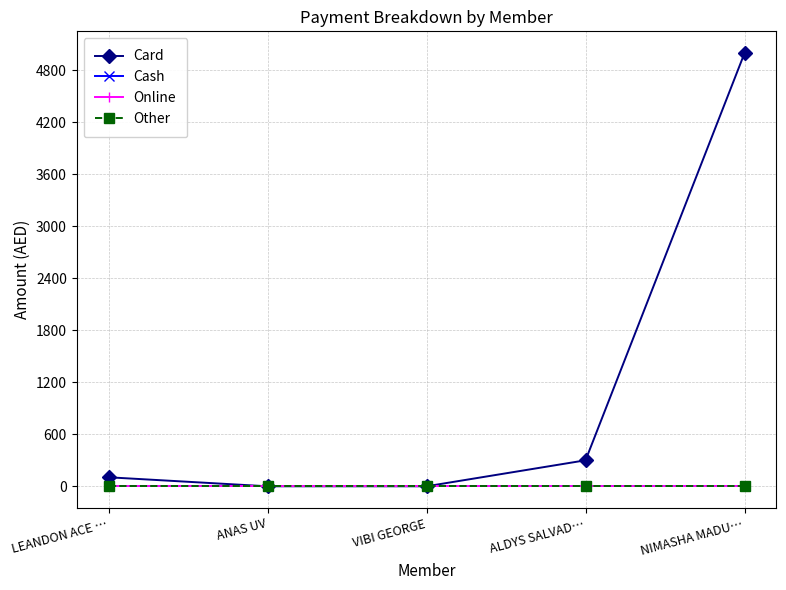

Does the chart have visible grid lines?

Yes